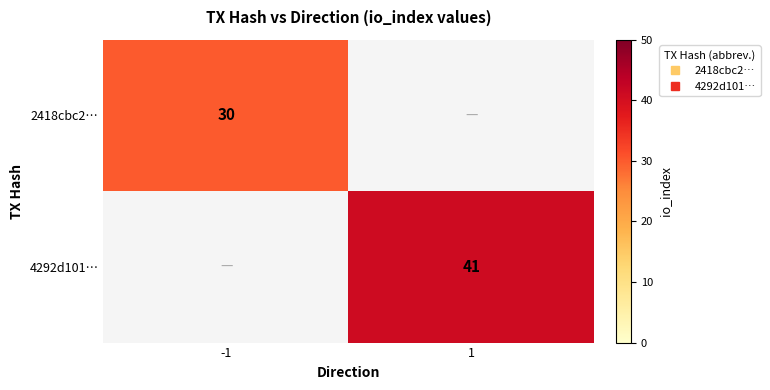

Which series changed the most between -1 and 1?

4292d101…